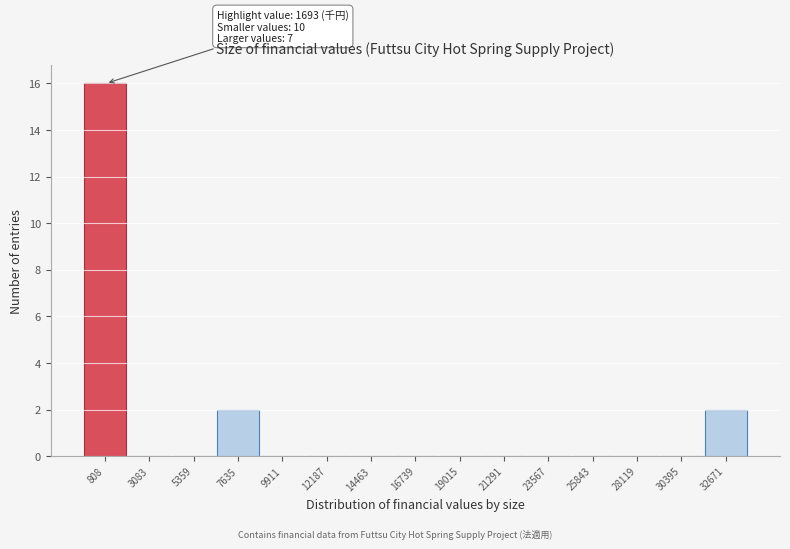

Reading left to right, transcribe all the data shown in this chart.

808=16	3083=0	5359=0	7635=2	9911=0	12187=0	14463=0	16739=0	19015=0	21291=0	23567=0	25843=0	28119=0	30395=0	32671=2